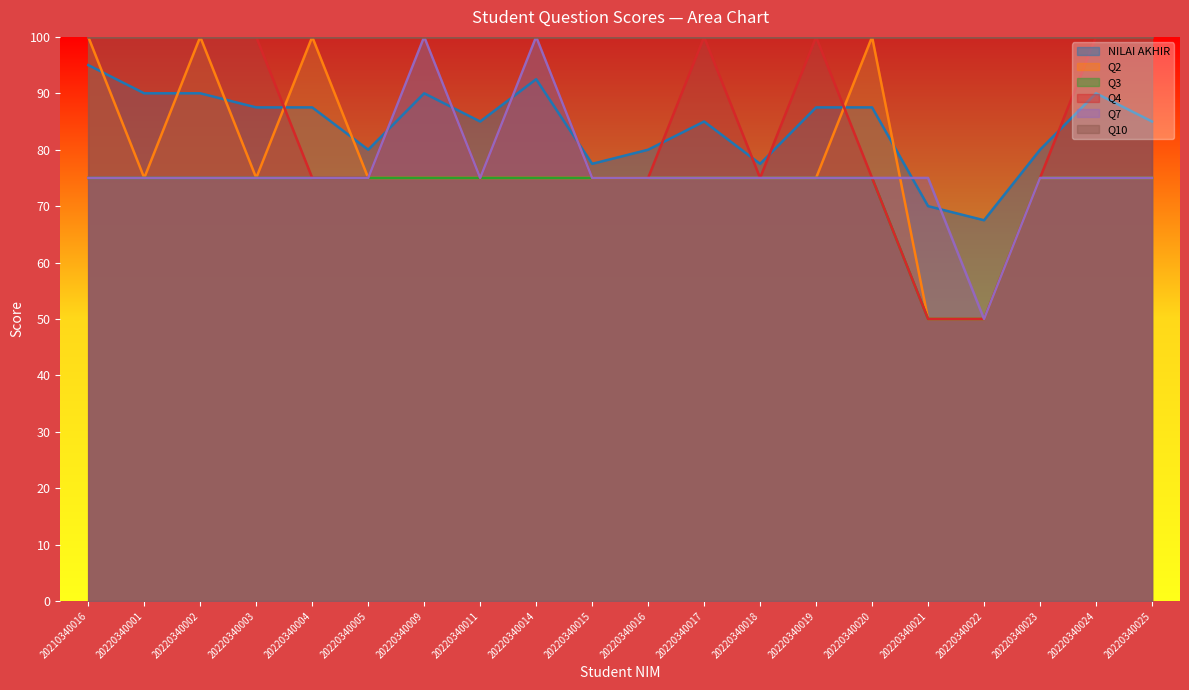

True or false: Q4 has a value of 37.7 at 20220340018.

False